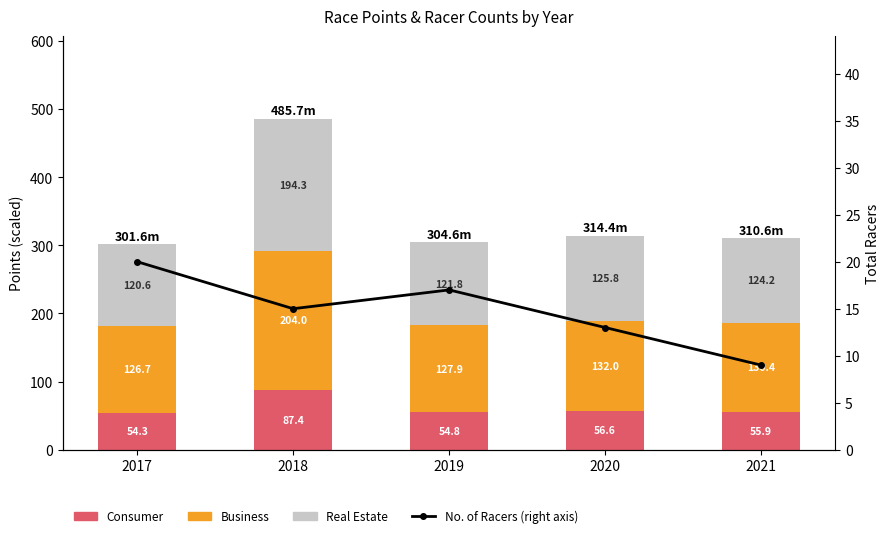

What is the value of the No. of Racers (right axis) bar at the 2nd from the left?

15.0